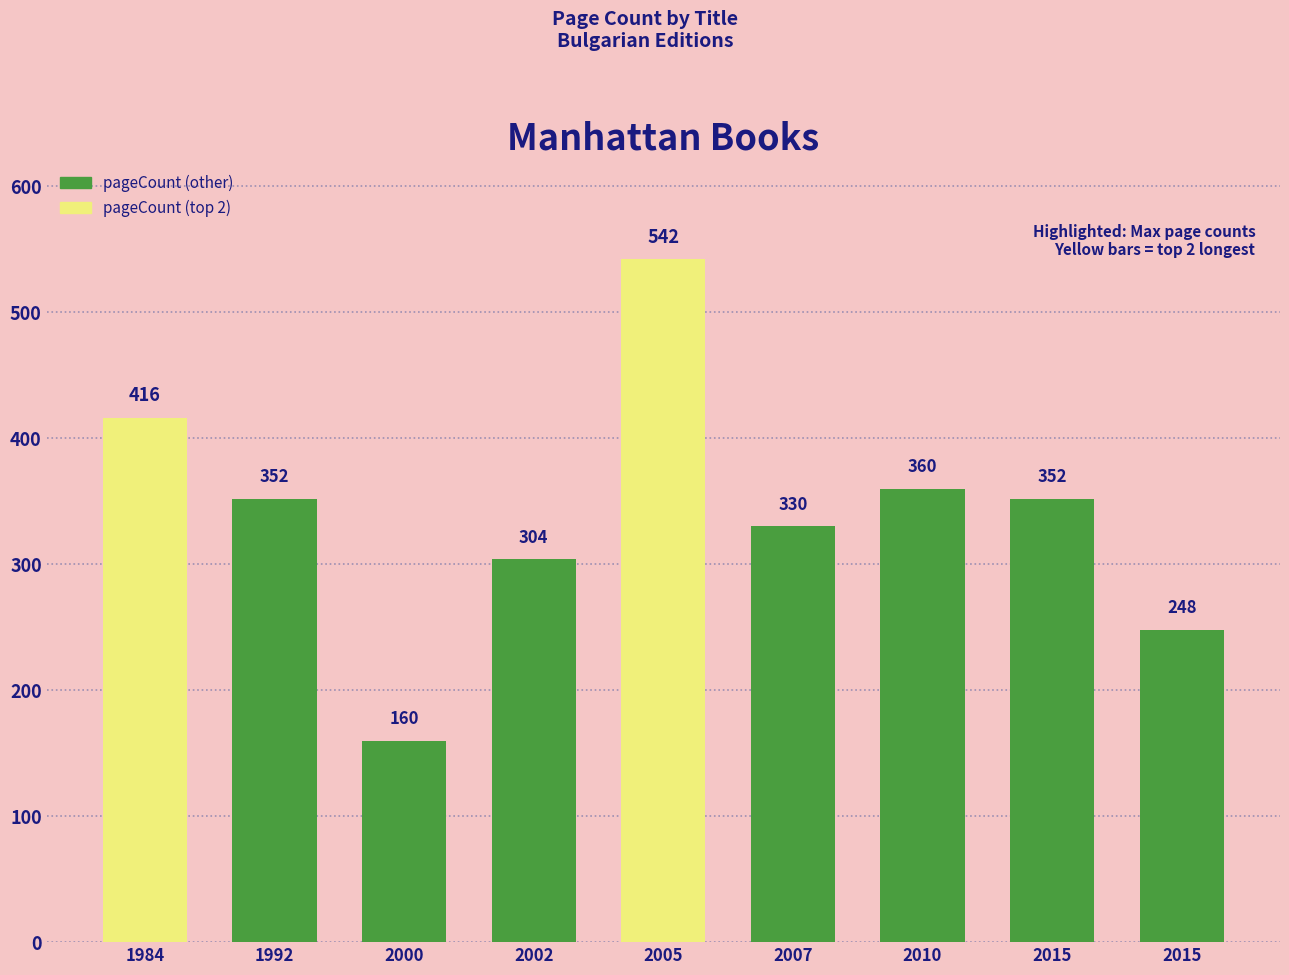

What is the difference between the values at 2005 and 2010?

182